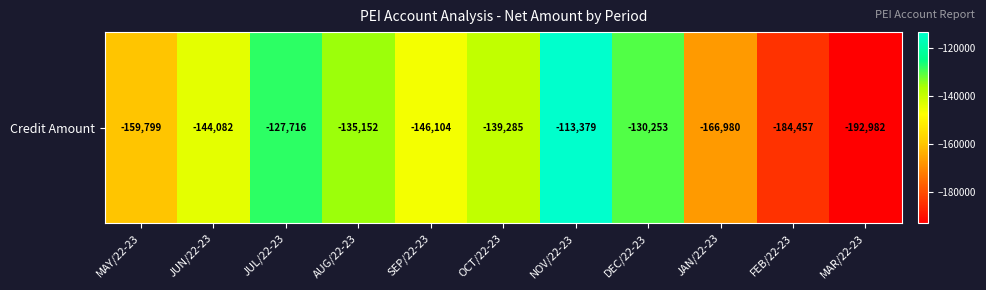

Reading right to left, transcribe all the data shown in this chart.

-192981.7	-184457.5	-166980.0	-130253.0	-113378.9	-139285.5	-146103.6	-135151.6	-127715.6	-144082.1	-159799.1